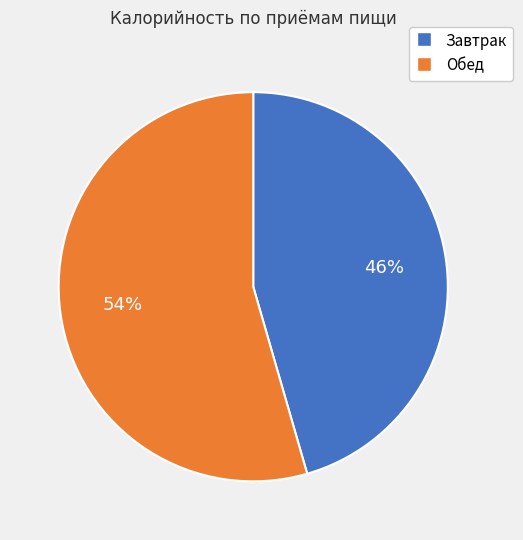

To the nearest percent, what is the average slice percentage?

50%